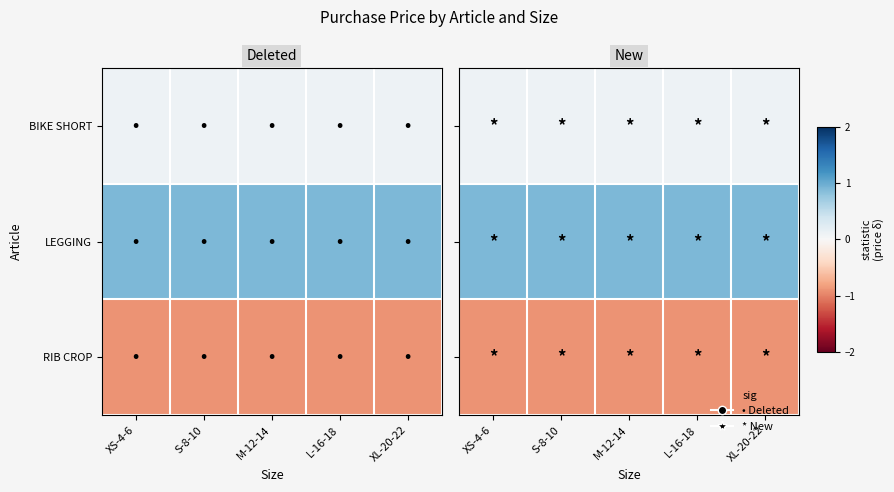

What is the approximate value of RIB CROP at XS-4-6?

-0.9